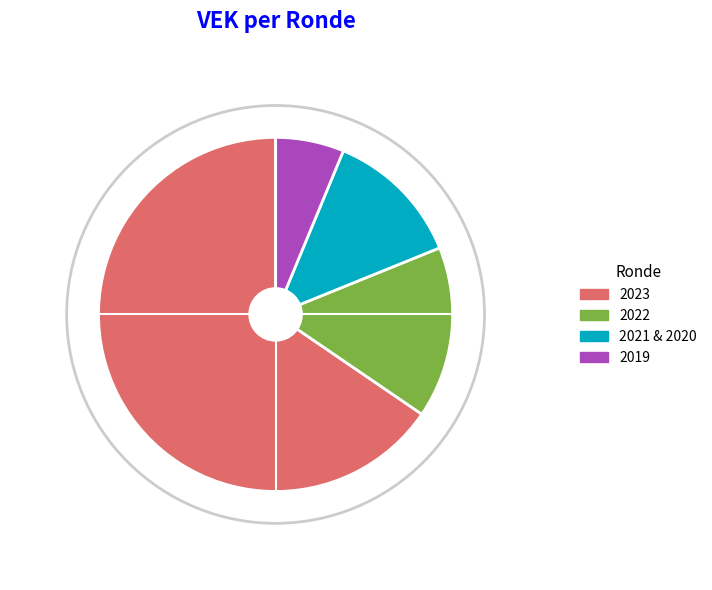

What is the change in value from 2023 aanpassing to 2021 aanpassing?

-1057